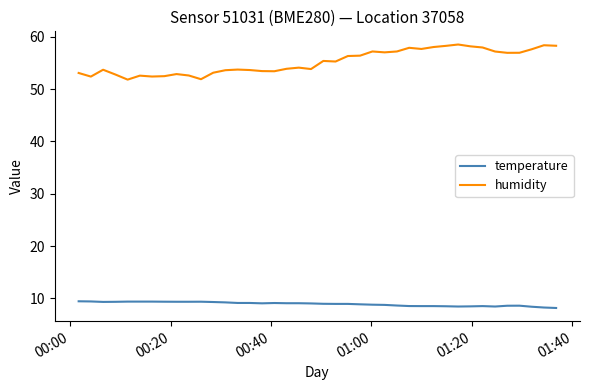

True or false: temperature and humidity intersect in this chart.

False